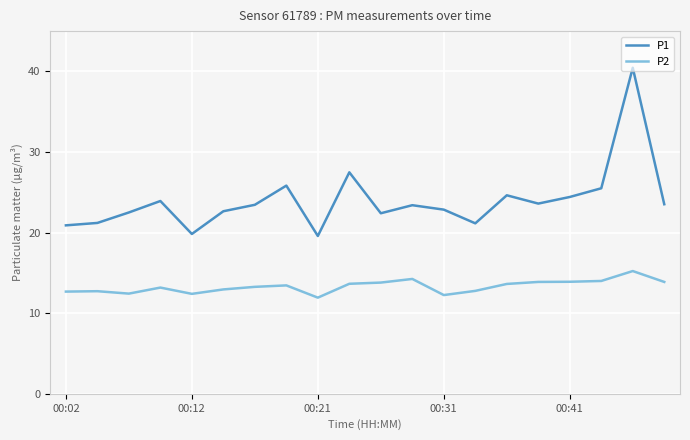

What is the maximum value for P2?

15.2